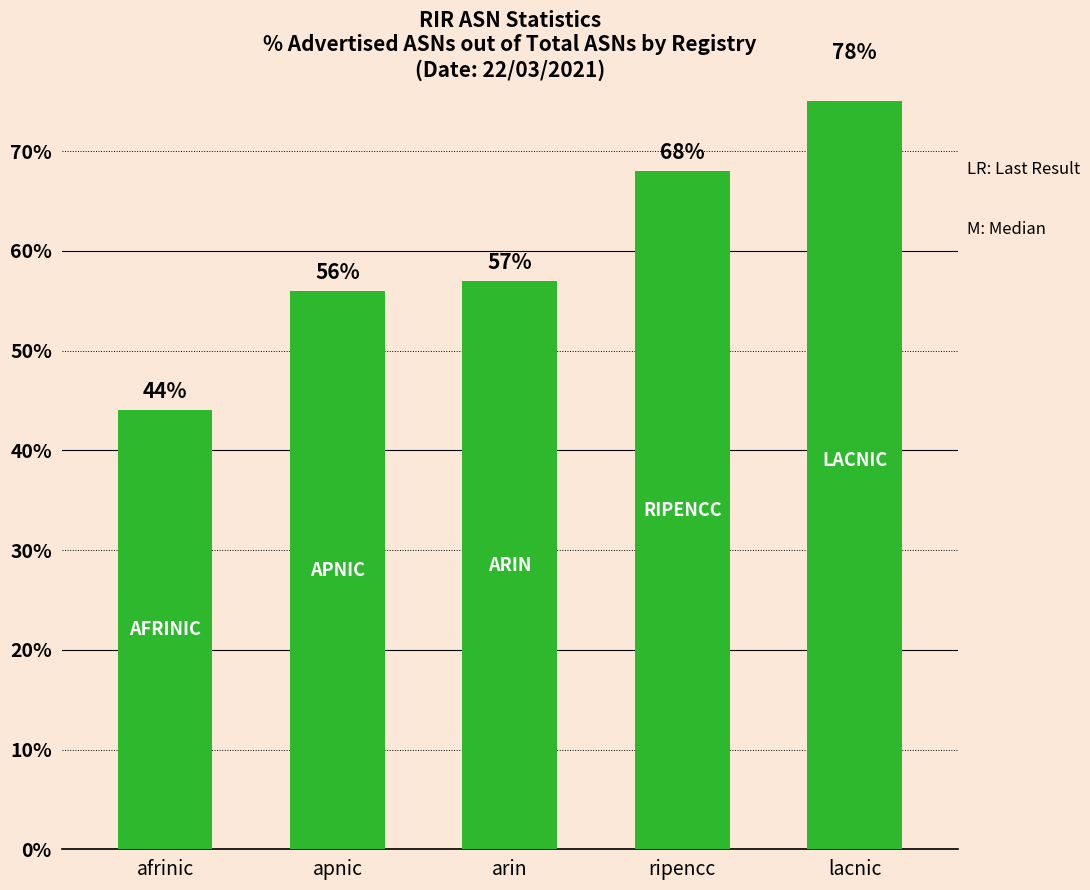

What is the value of the 3rd bar from the left?

57